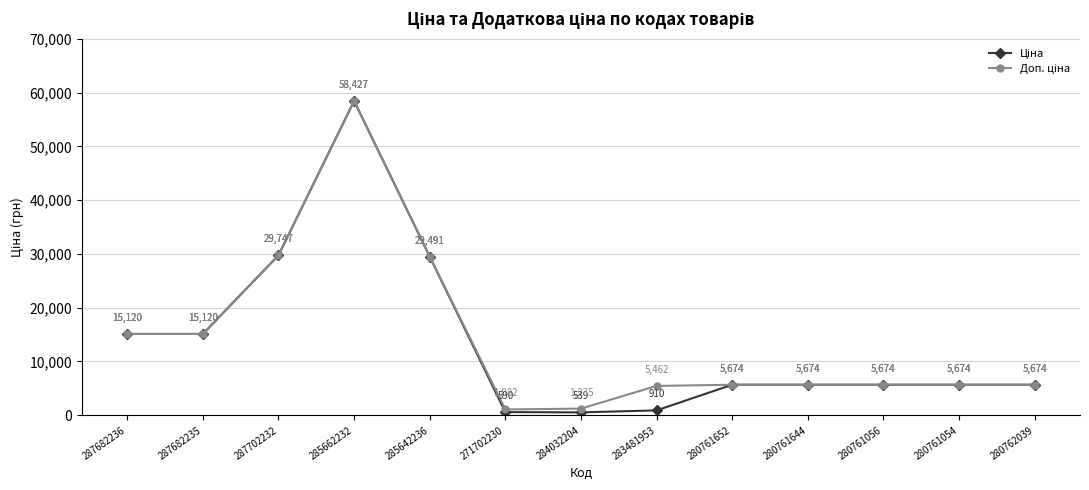

Which label corresponds to the largest value in the chart?

285662232